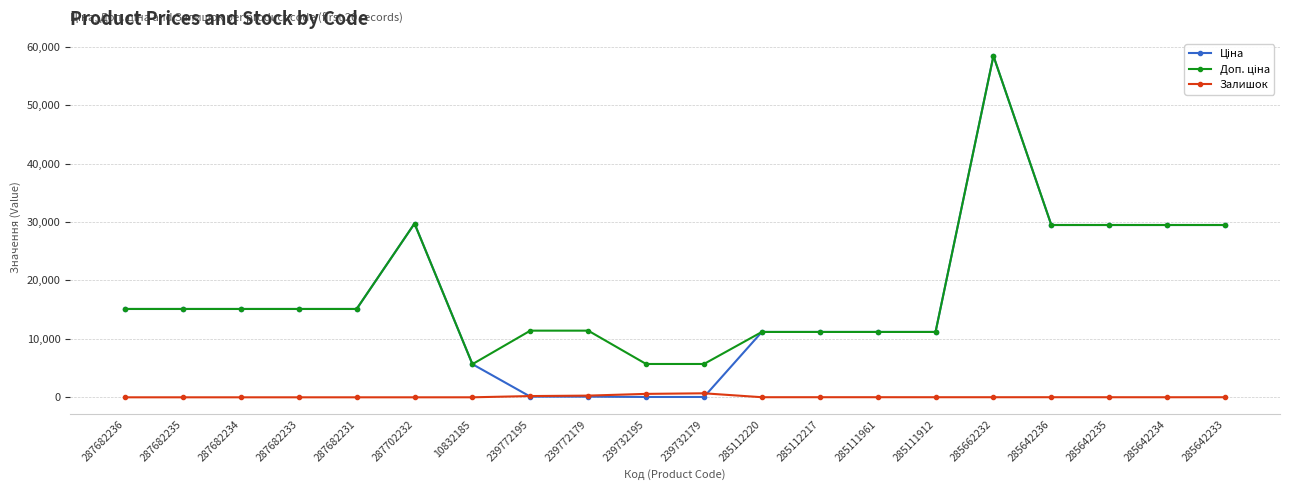

What is the greatest value displayed?

58426.5